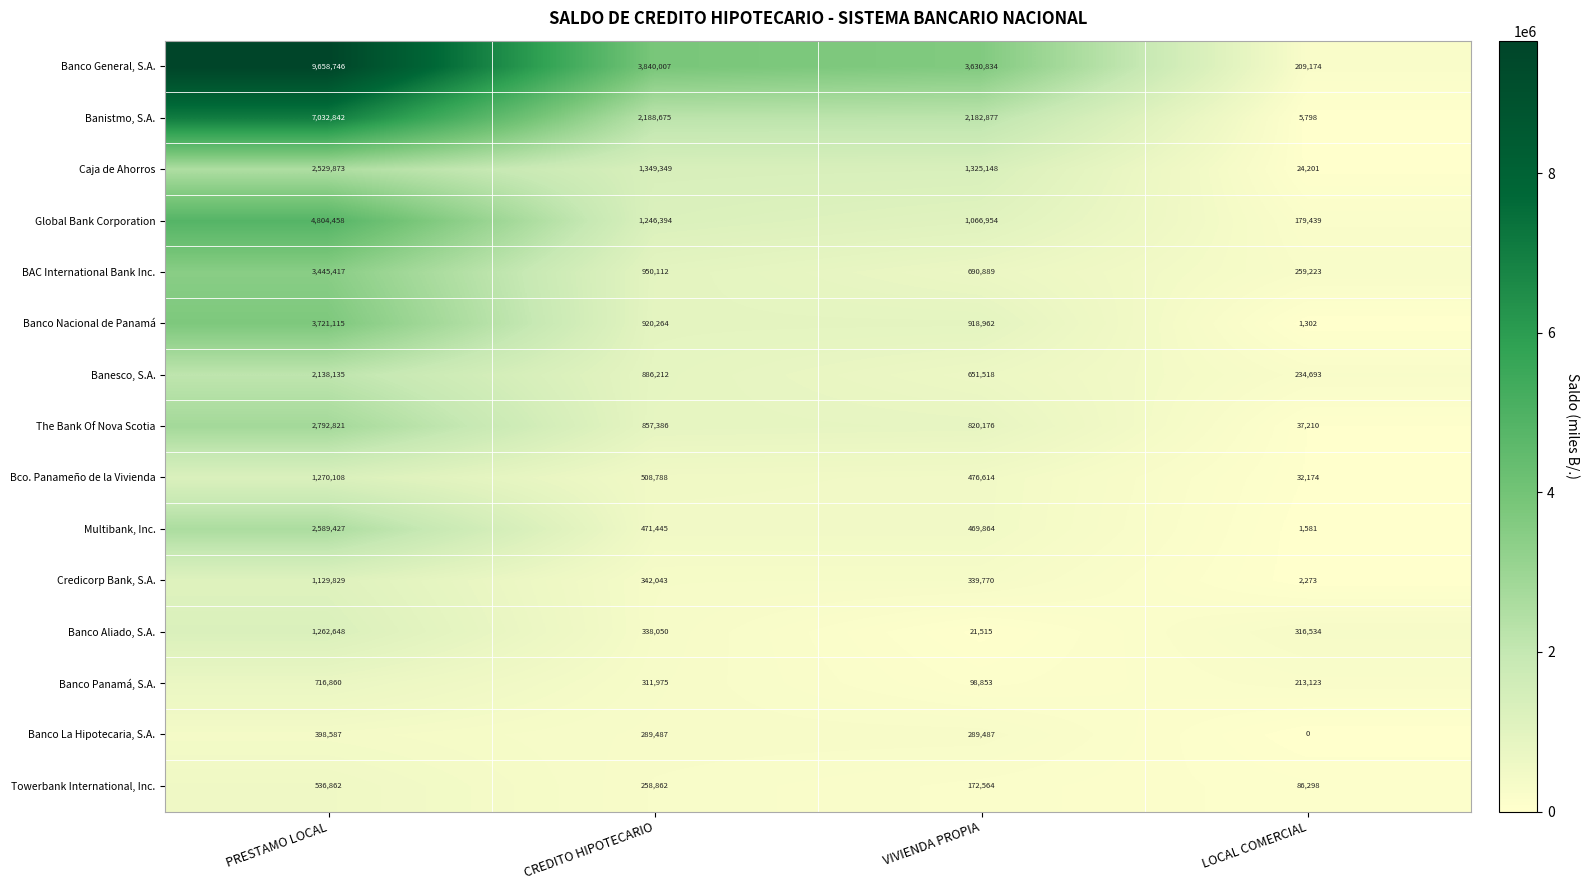

What value does the Global Bank Corporation series have at PRESTAMO LOCAL?

4804458